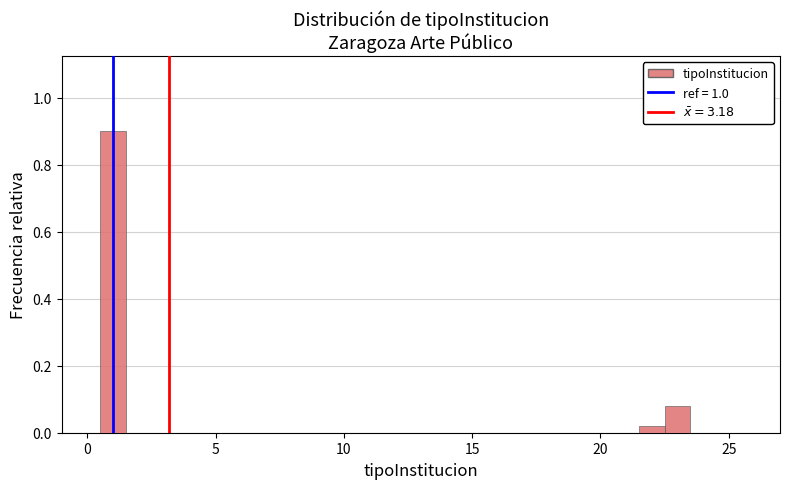

Read against the x-axis, roughly where is the centre of the tallest bar?

1.0